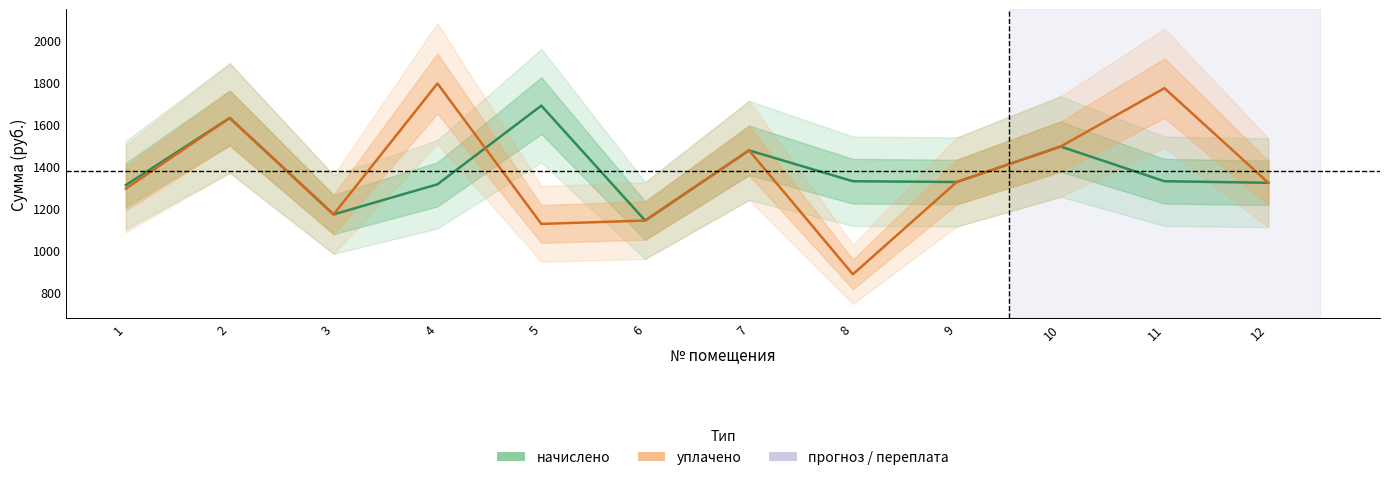

Is this an area chart (filled region under the line)?

No